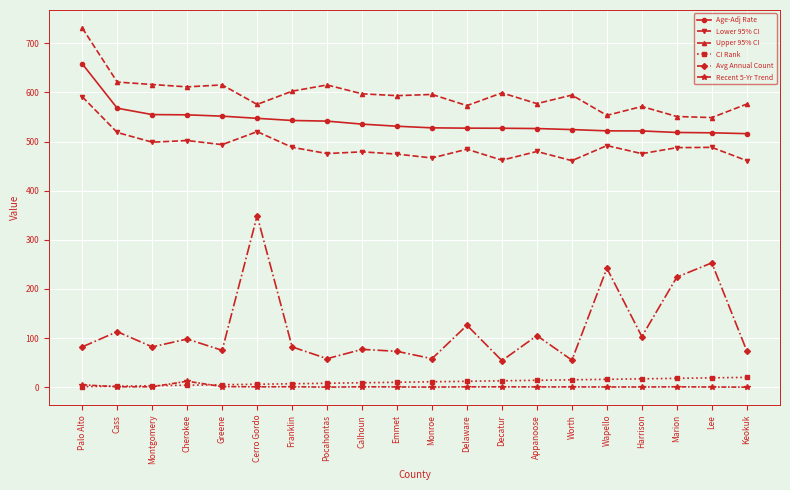

Between Cherokee and Lee, which series saw the biggest shift?

Avg Annual Count